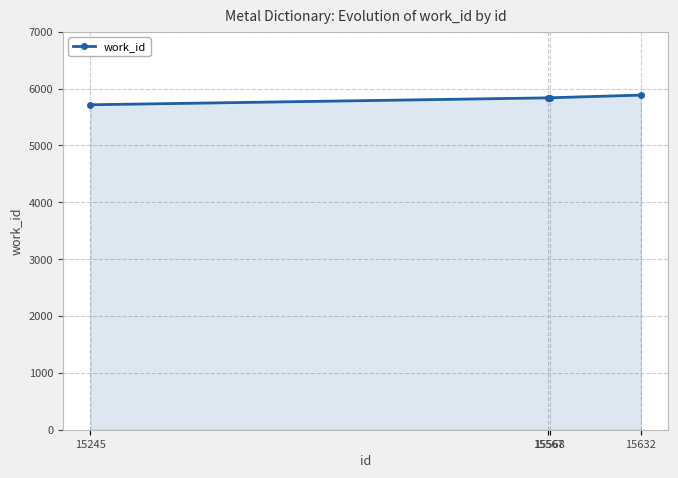

What is the value of the 1st point from the left?

5716